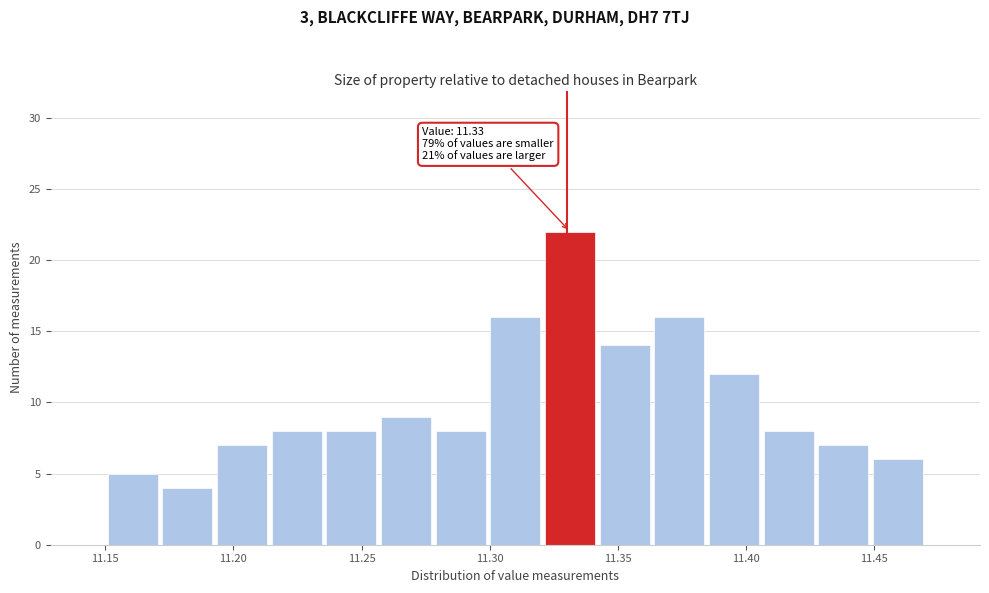

Which range on the x-axis has the tallest bar?

11.320 to 11.340